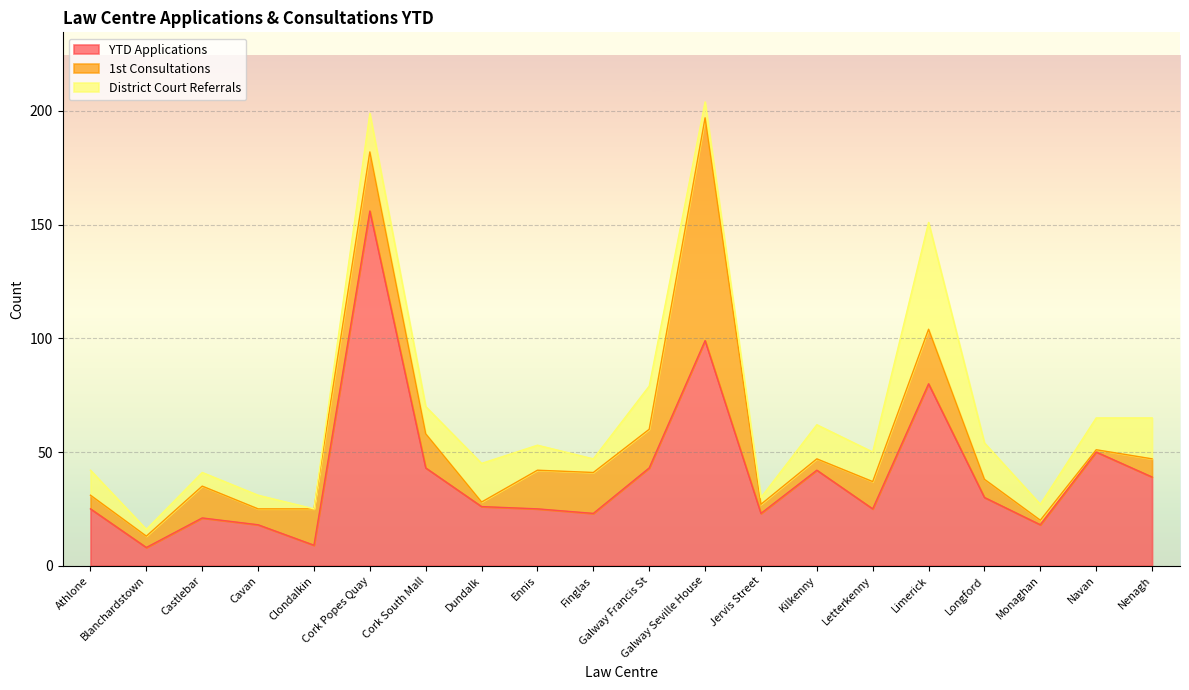

Which series has the largest total across all categories?

YTD Applications